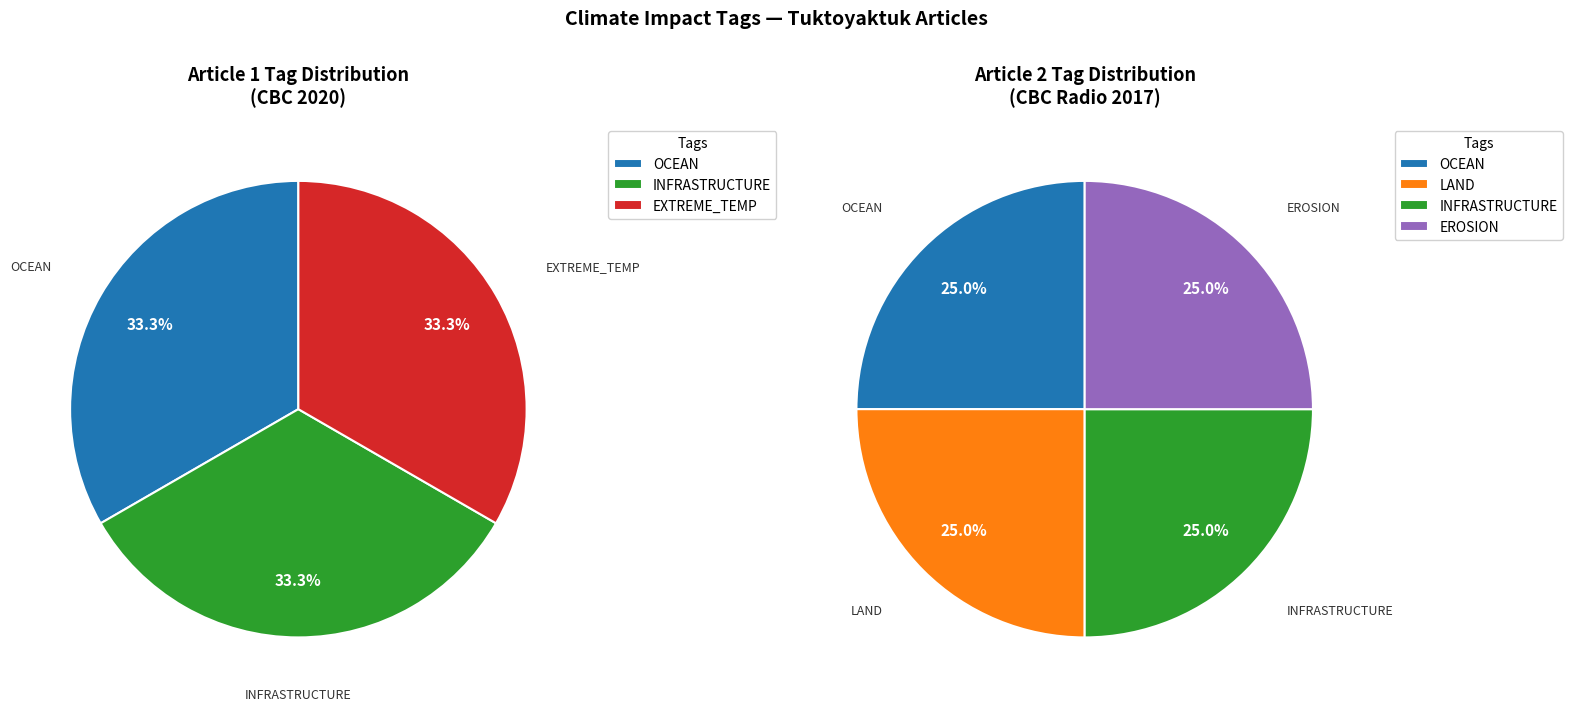

Between Tuktoyaktuk 2017 (CBC Radio) and Tuktoyaktuk 2020 (CBC), which is larger?

Tuktoyaktuk 2017 (CBC Radio)